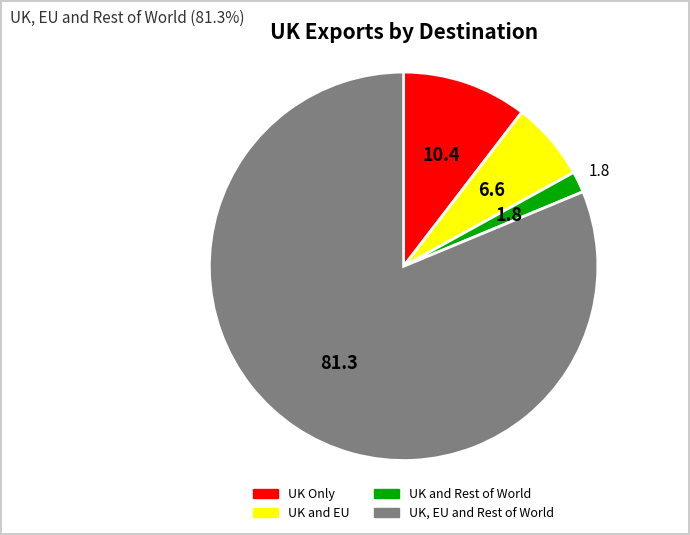

Count the number of slices in the pie.

4